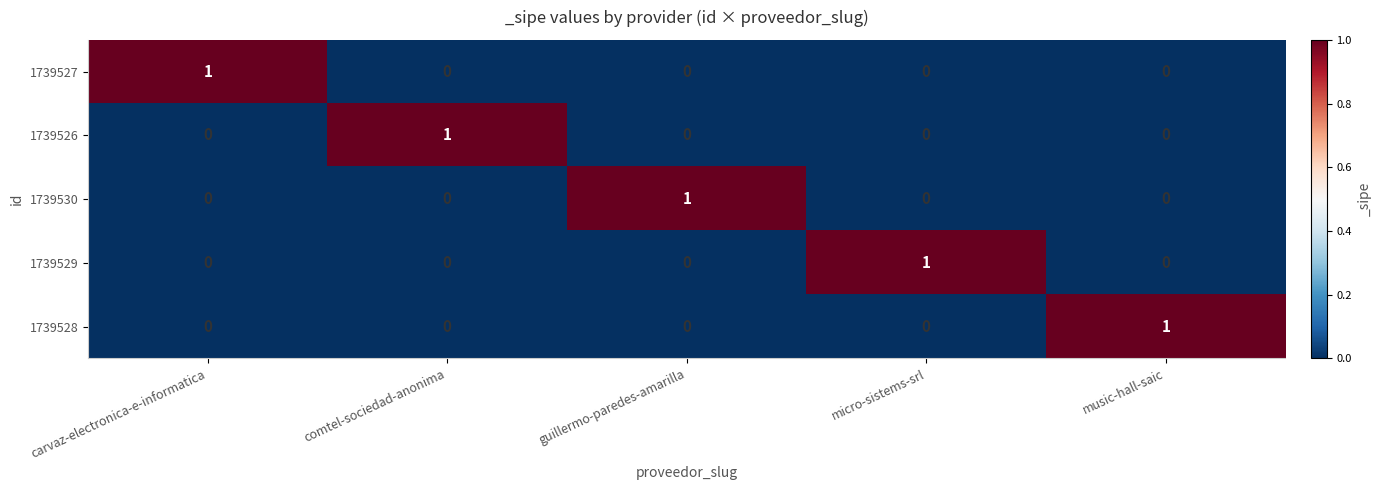

The 1739526 series shows 0 at carvaz-electronica-e-informatica. True or false?

True